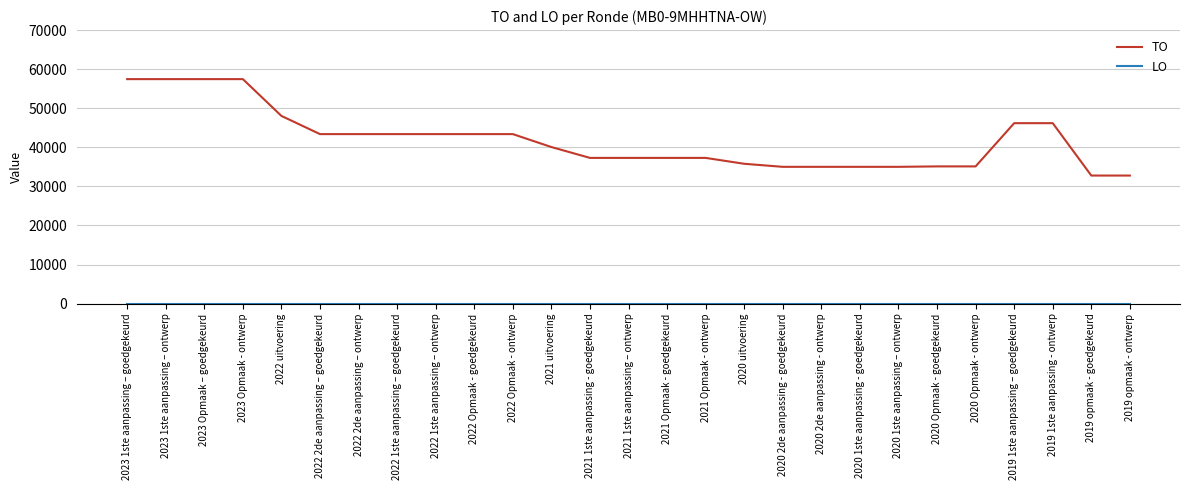

The TO series shows 57451 at 2023 Opmaak – goedgekeurd. True or false?

True